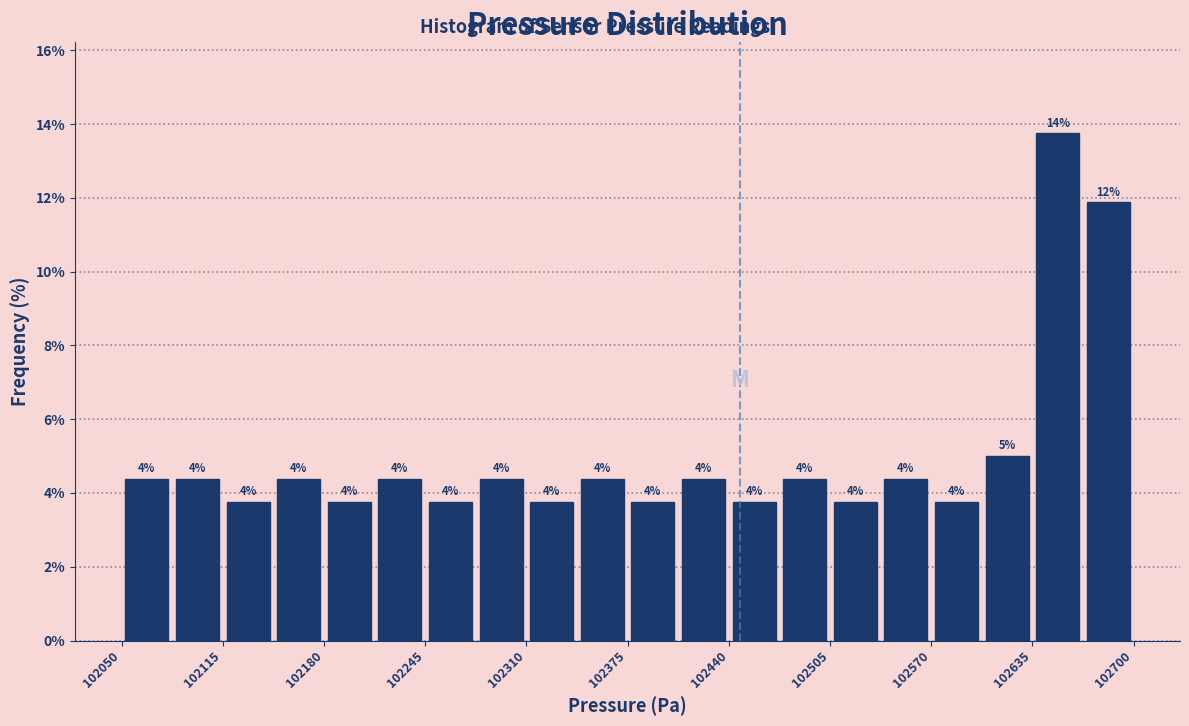

Around what value on the x-axis is the tallest bar? Give the approximate position of its centre, as read against the axis.

102650